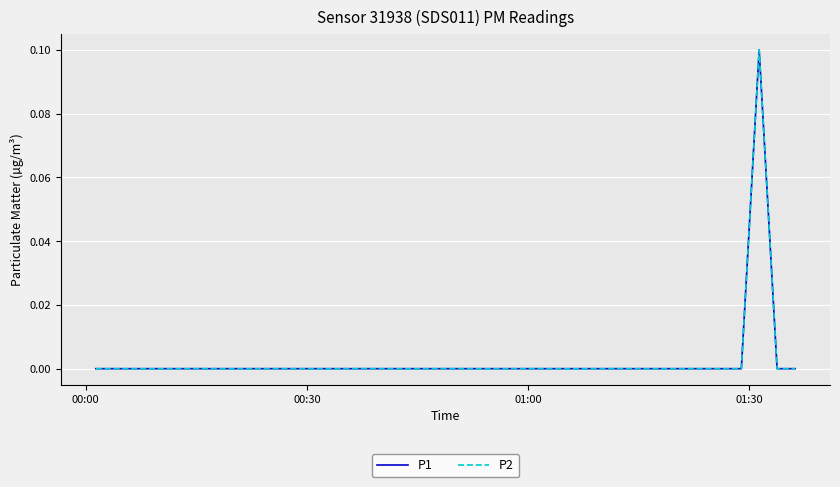

True or false: P1 and P2 cross at least once.

False